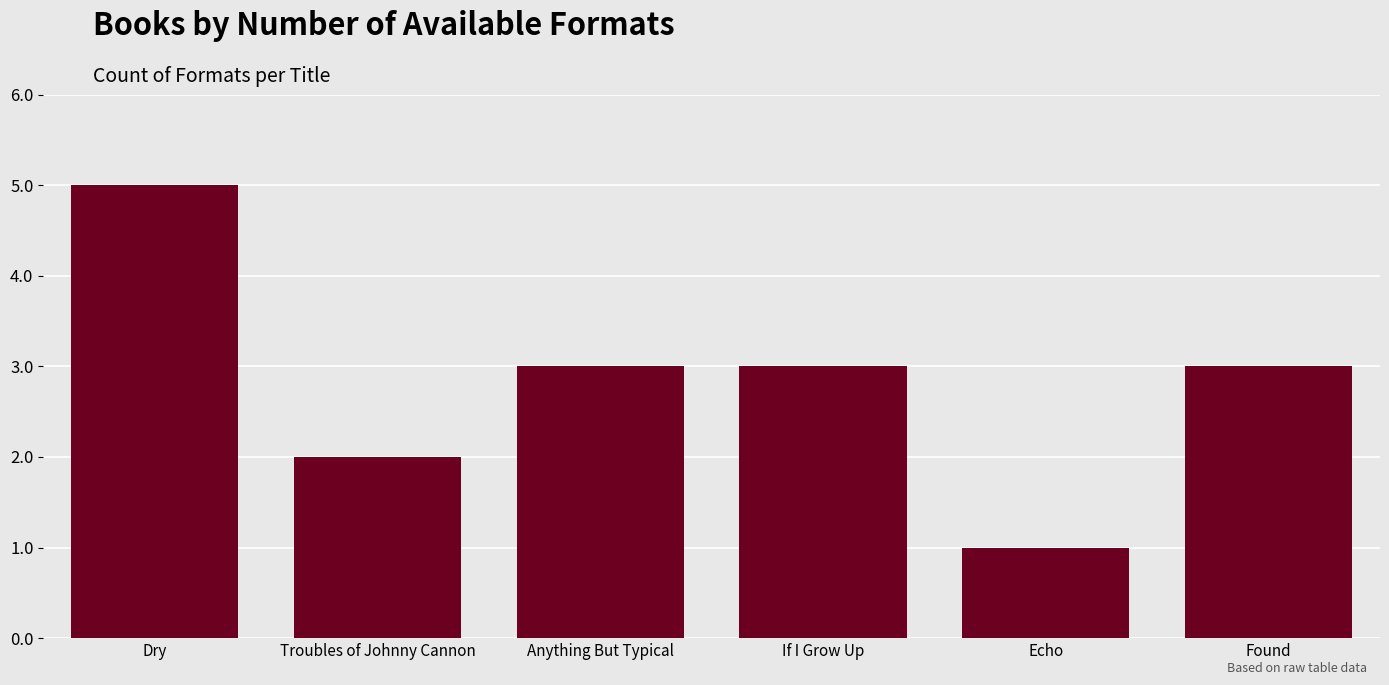

Reading right to left, extract all data points from this chart.

Found=3	Echo=1	If I Grow Up=3	Anything But Typical=3	Troubles of Johnny Cannon=2	Dry=5